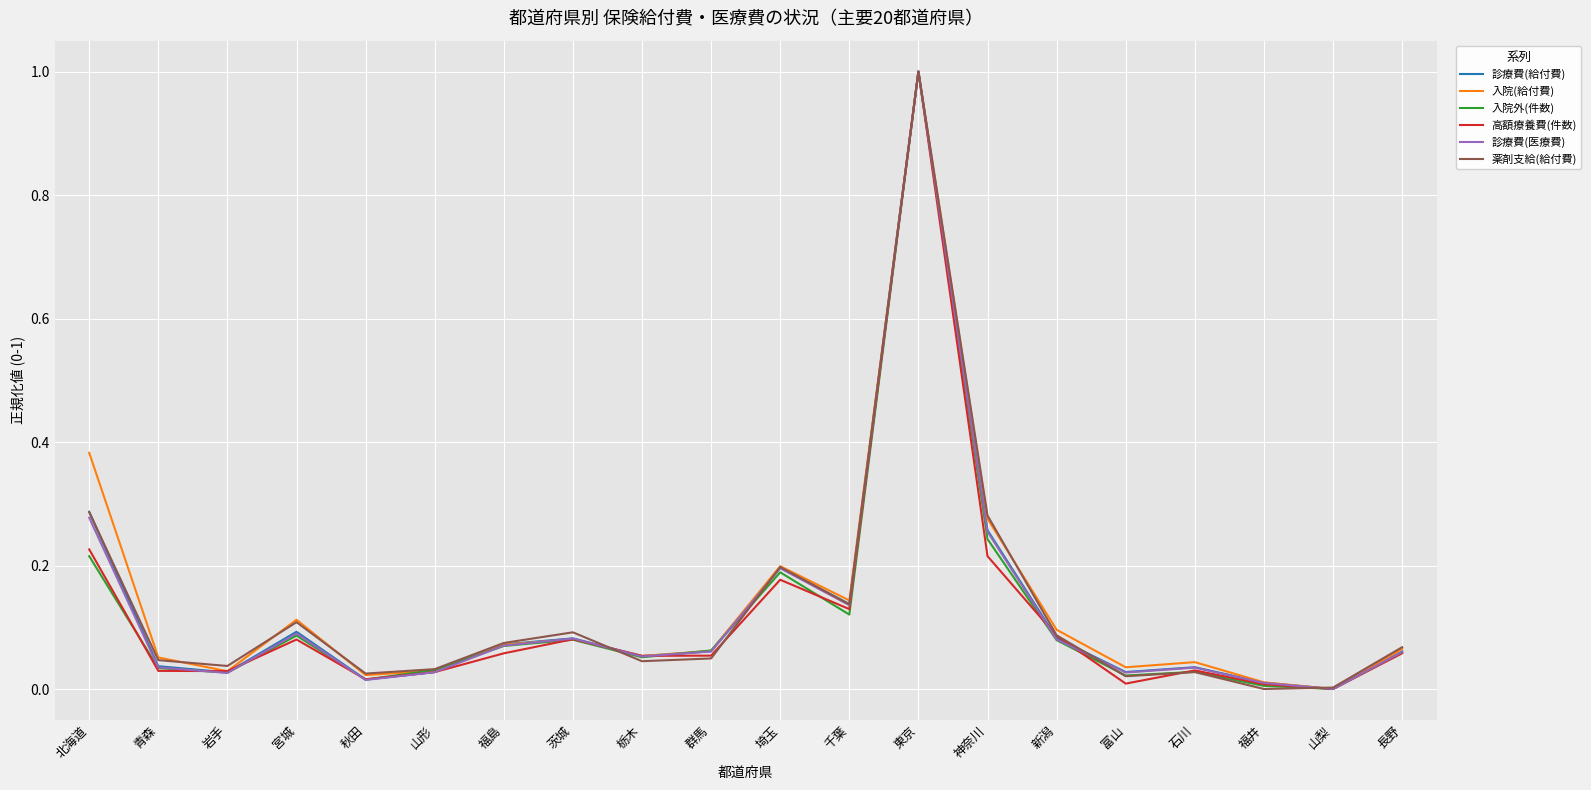

What position from the right is 埼玉?

10